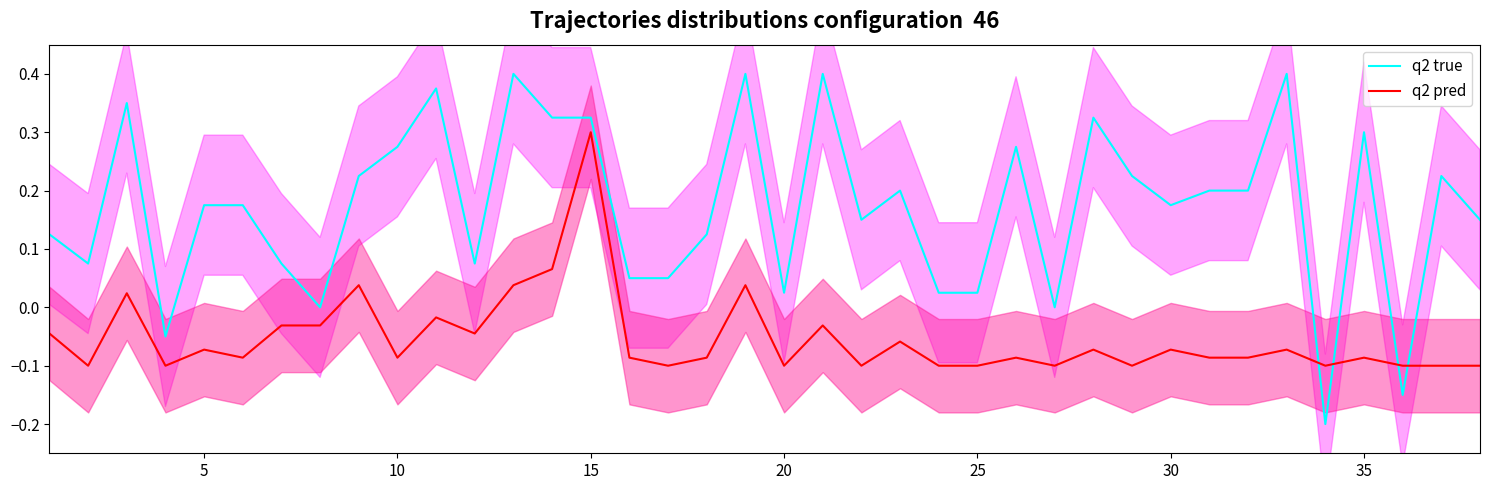

How many interior local valleys does the q2 pred series have?

11